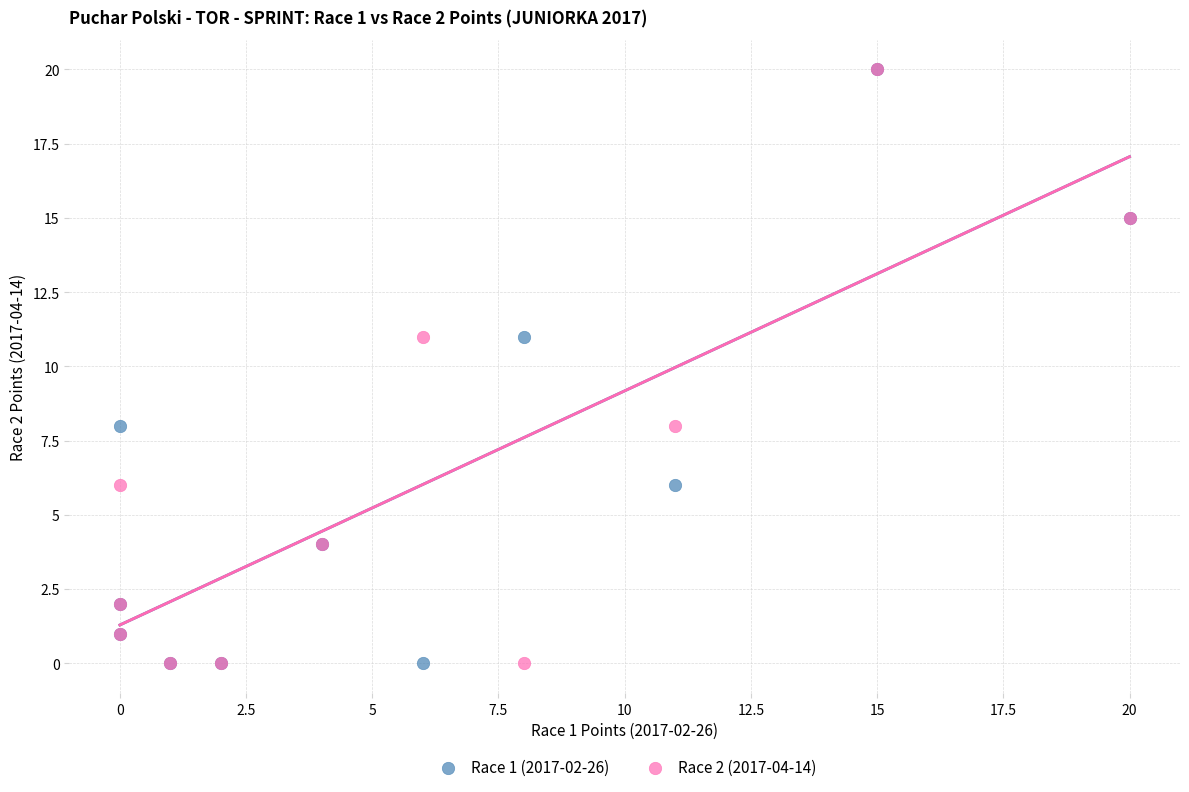

What are all the series names shown in the legend?

Race 1 (2017-02-26), Race 2 (2017-04-14)